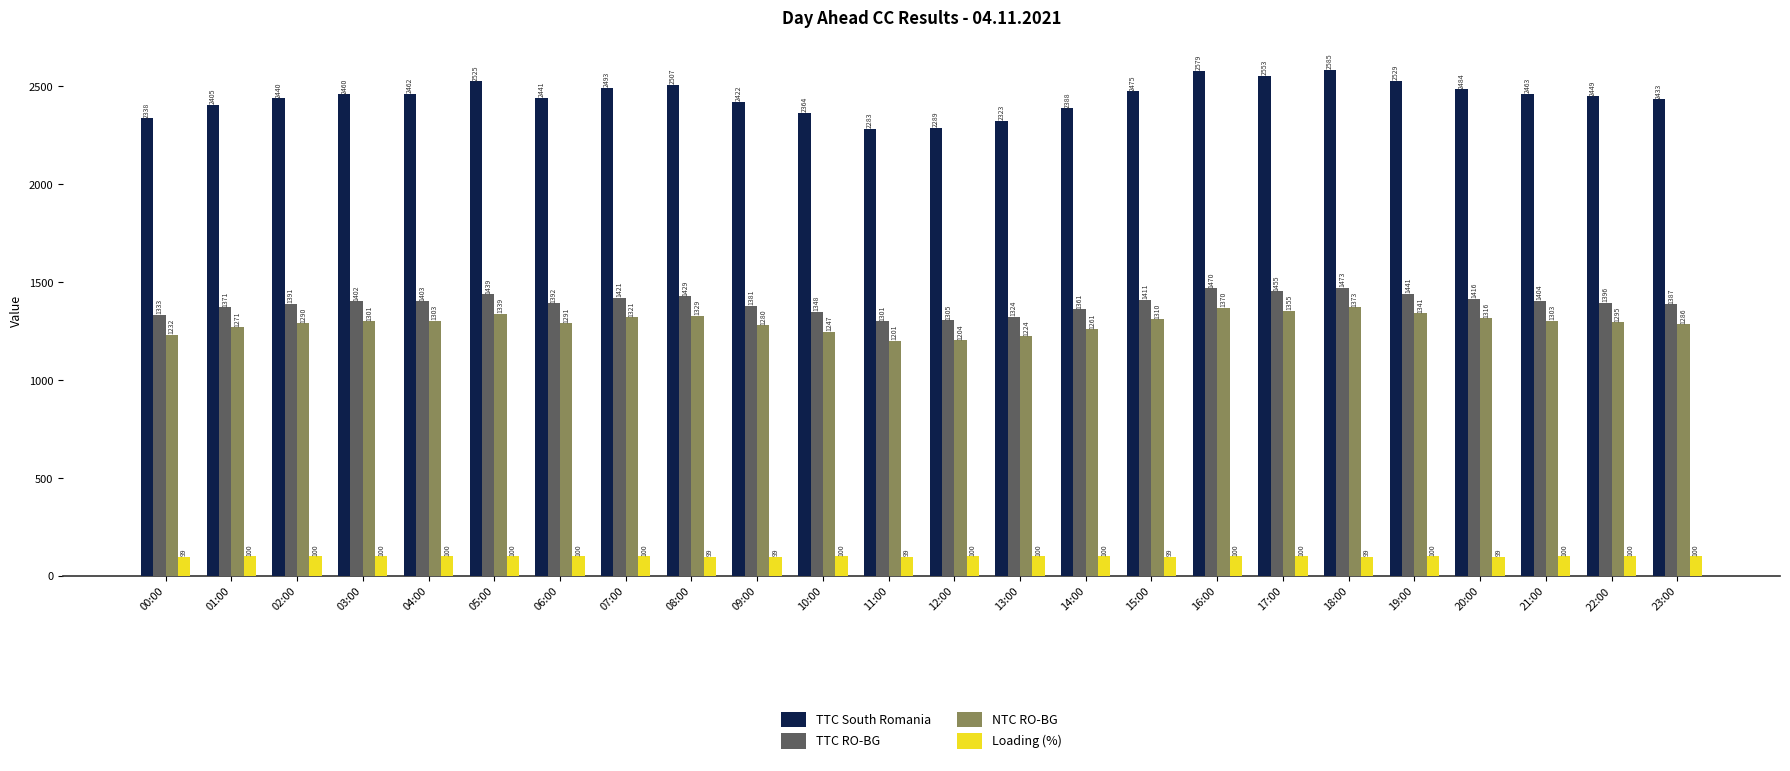

What position from the right is 13:00?

11